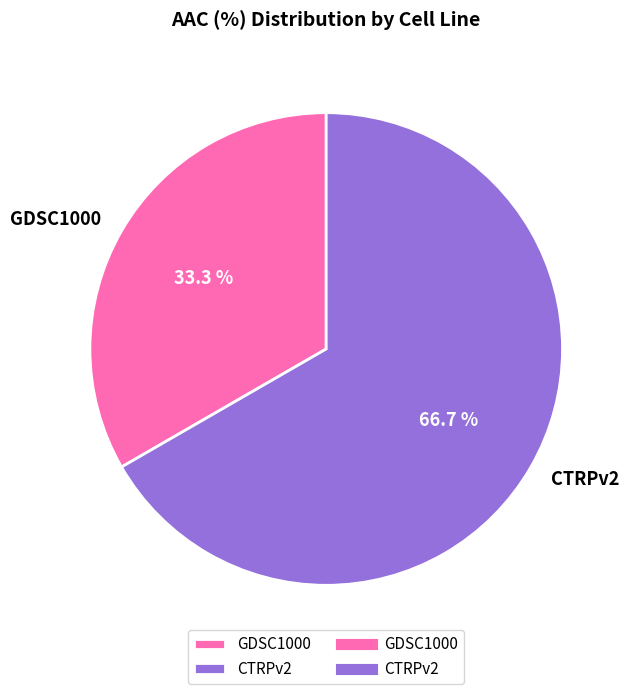

How many segments does this pie chart have?

2